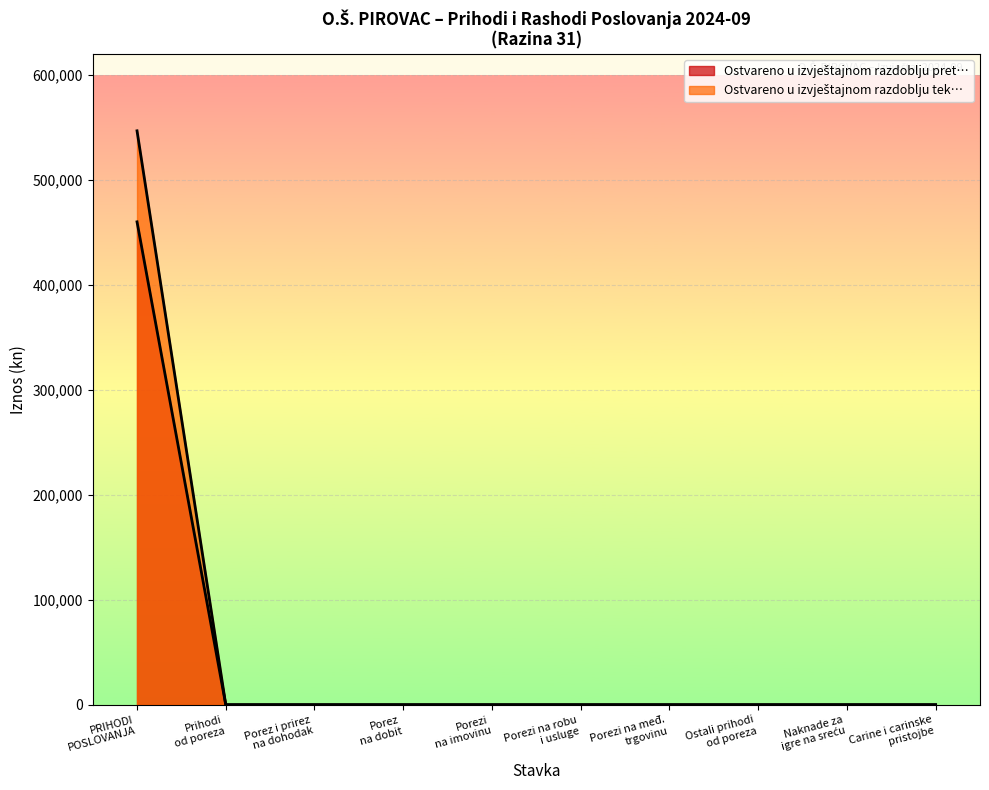

True or false: Ostvareno u izvještajnom razdoblju pret… and Ostvareno u izvještajnom razdoblju tek… intersect in this chart.

False